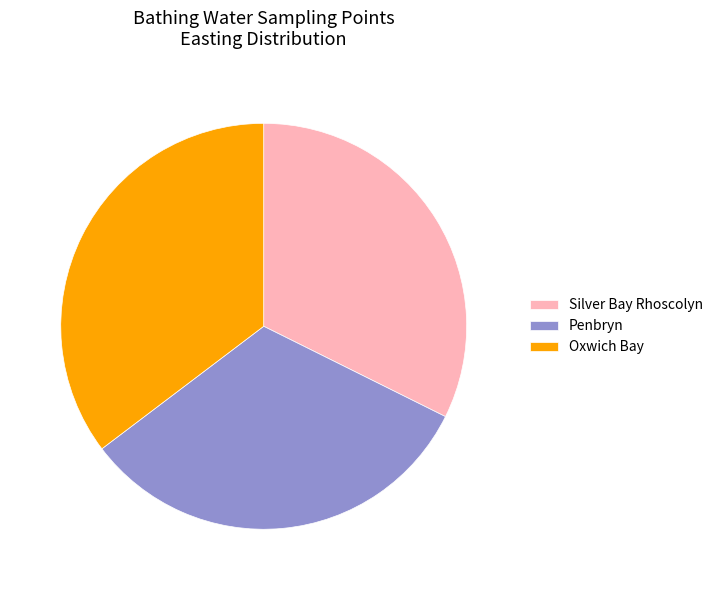

Between Silver Bay Rhoscolyn and Oxwich Bay, which is larger?

Oxwich Bay